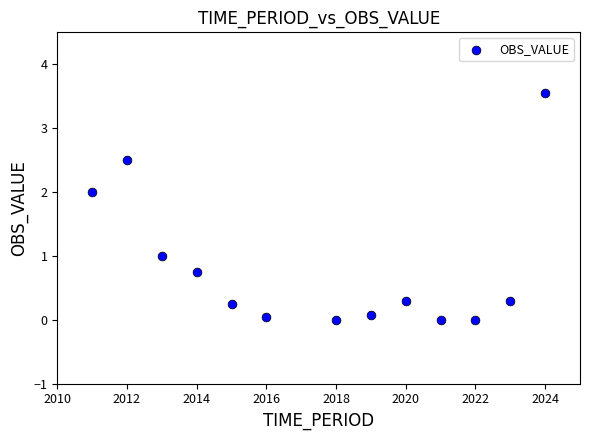

What is the range of X values (max minus min)?

13.0